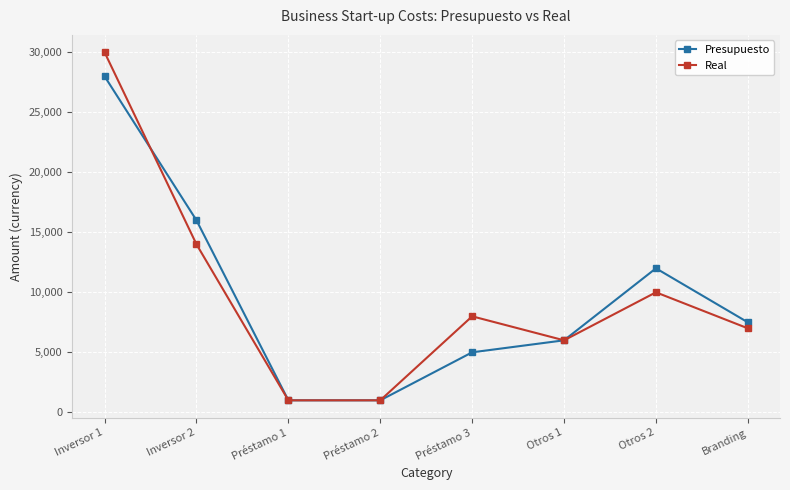

What is the highest value of the Real series?

30000